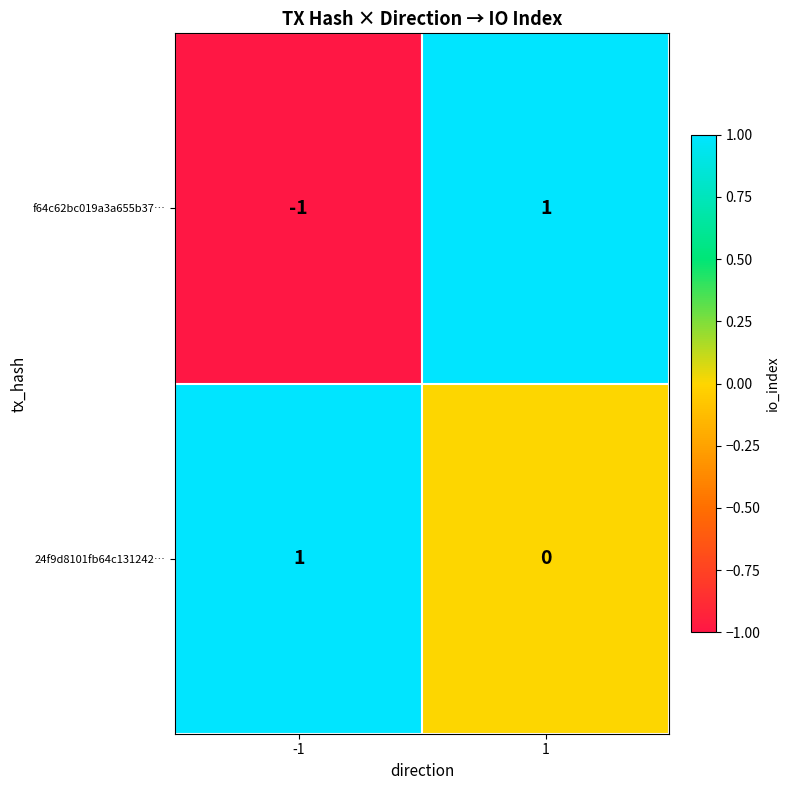

True or false: 24f9d8101fb64c131242… has a value of 1 at -1.

True